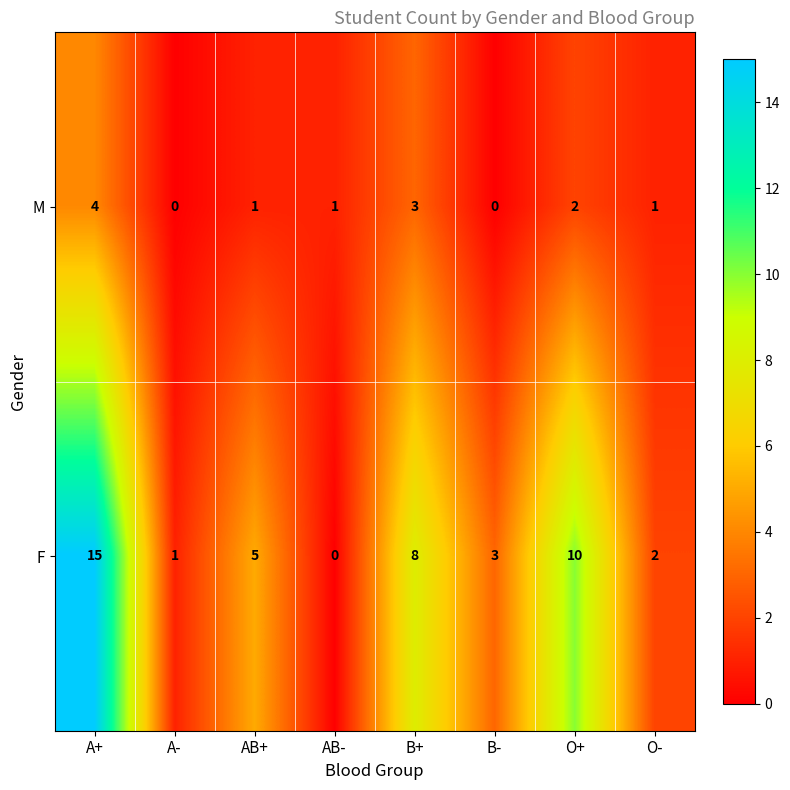

What is the difference between the maximum and second lowest values in the F series?

14